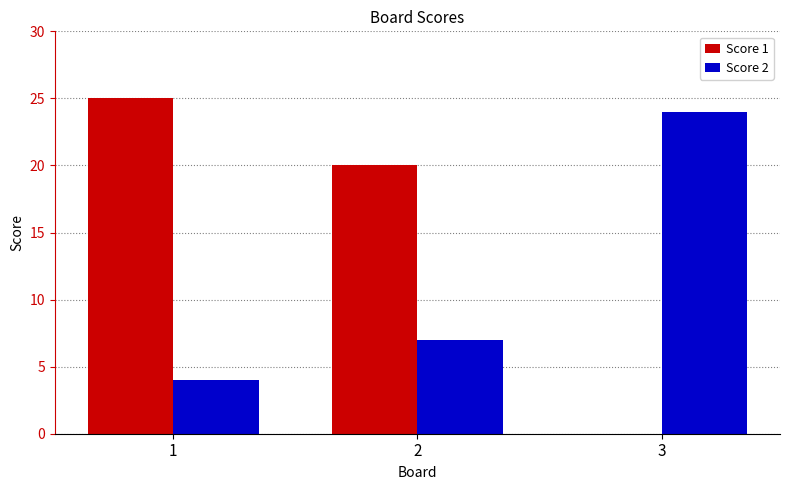

At which label is Score 1 closest to 12?

2